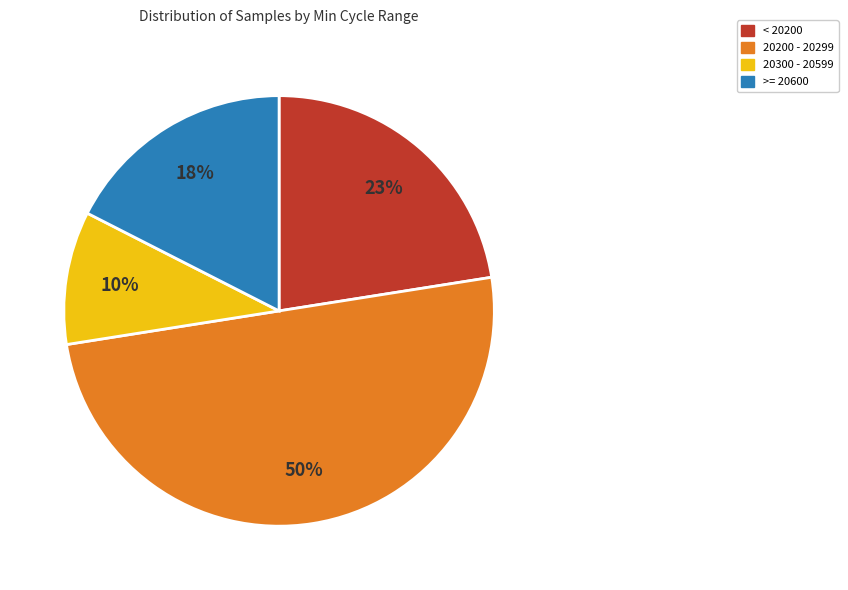

To the nearest percent, what is the average slice percentage?

25%